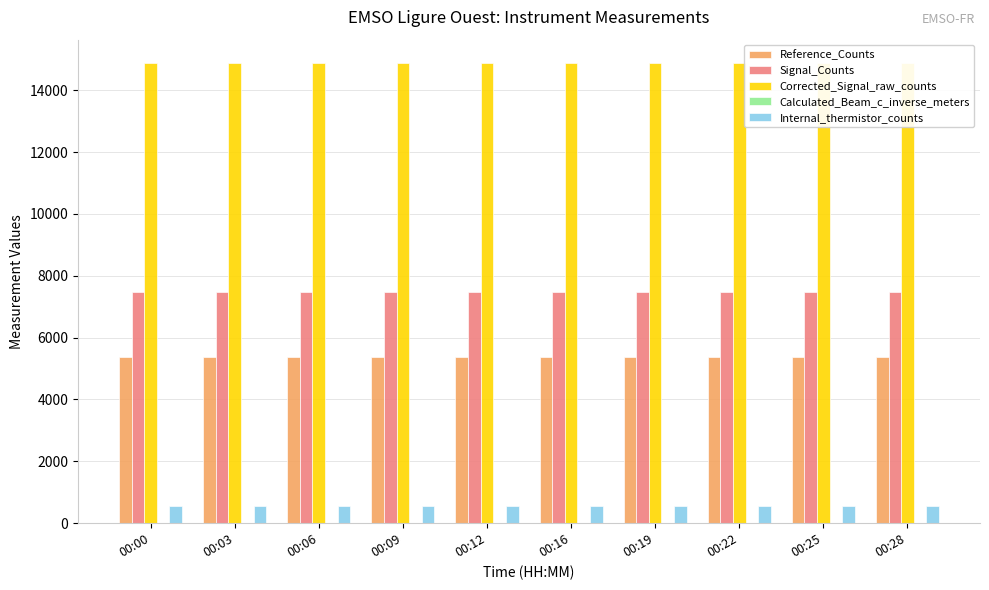

Is the value of Corrected_Signal_raw_counts at 00:28 greater than the value of Signal_Counts at 00:06?

Yes